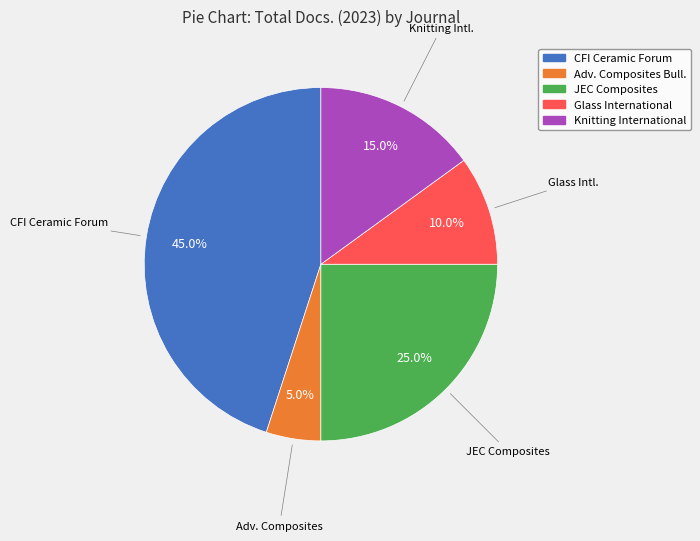

Does any single category account for the majority?

No